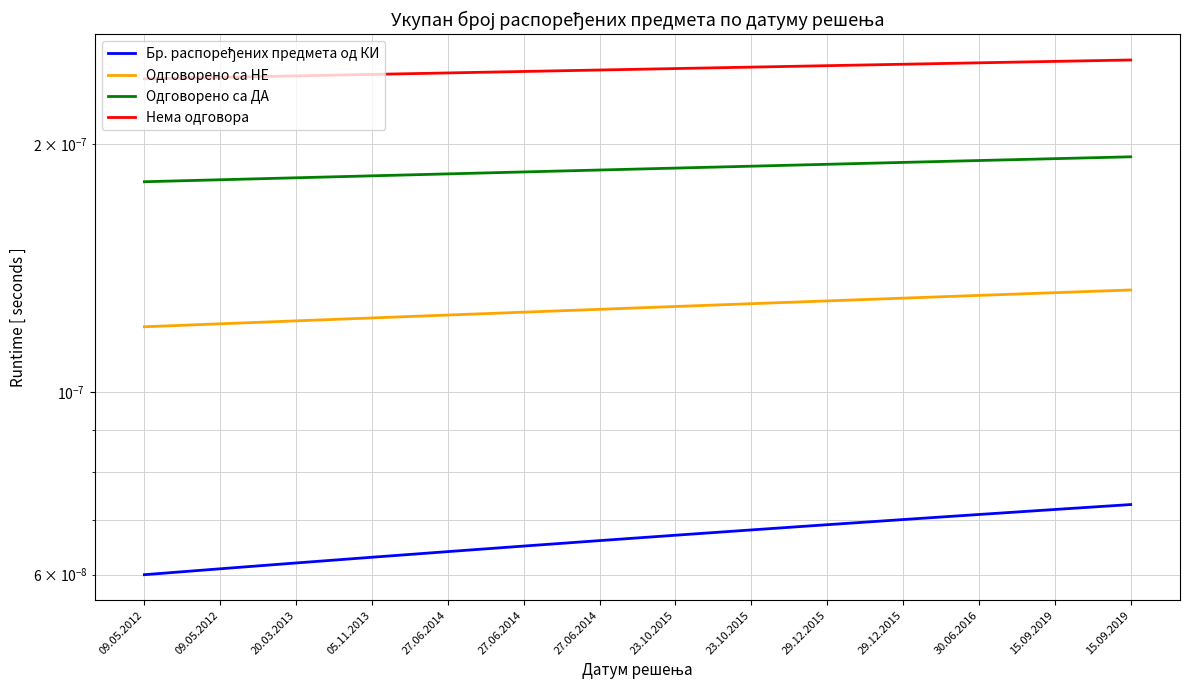

True or false: Одговорено са ДА has more than 1 points higher than both neighbors.

False